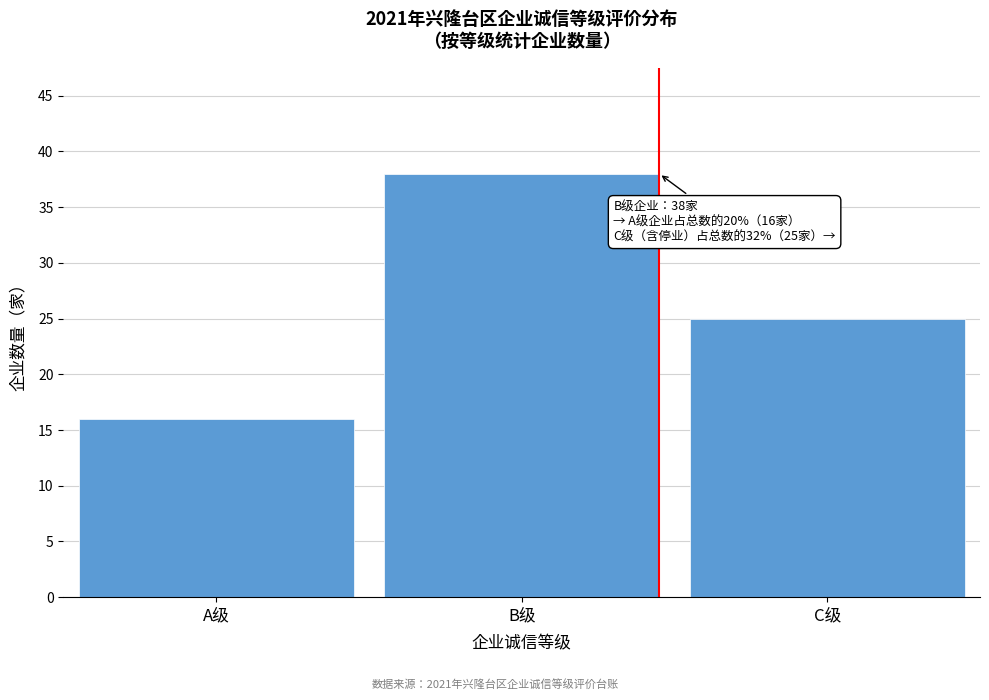

Reading right to left, extract all data points from this chart.

25	38	16